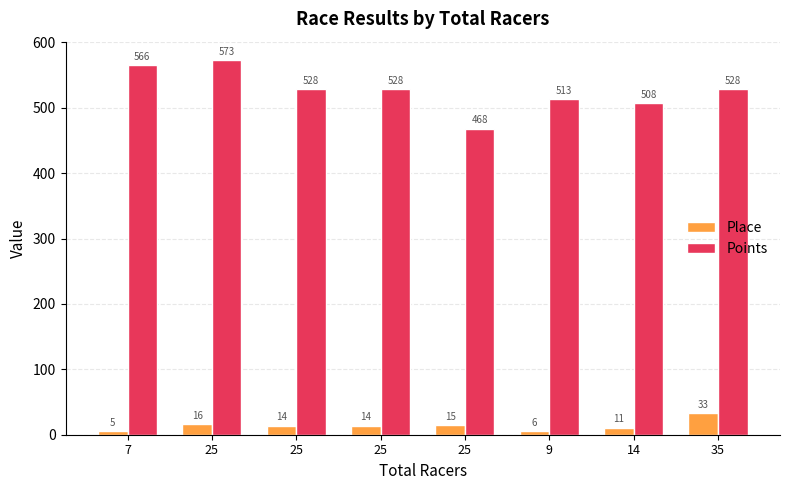

What is the label of the 3rd bar from the left?

25